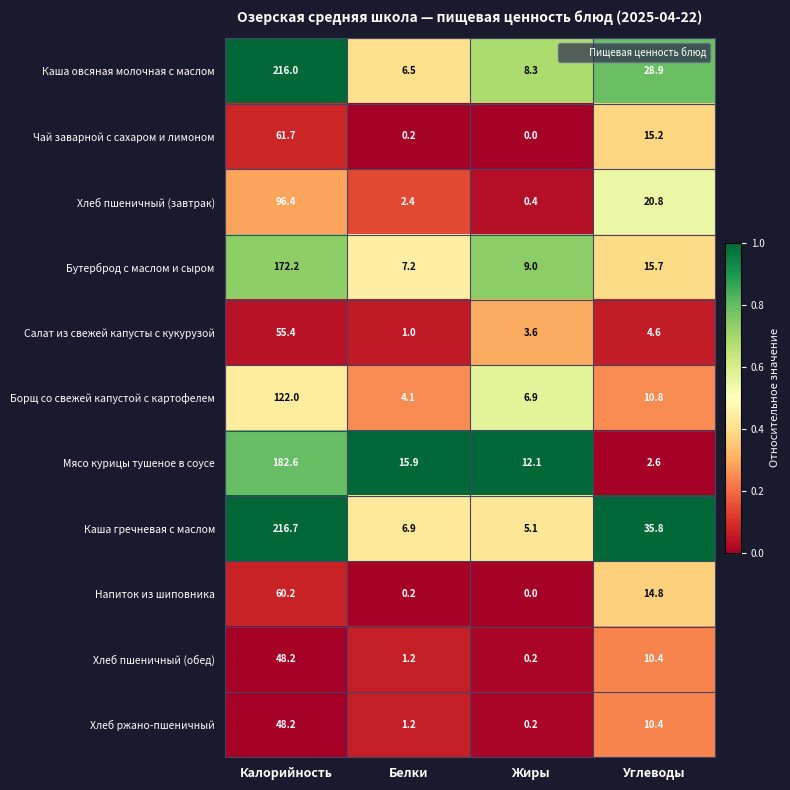

What is the difference between the highest and lowest values at Углеводы?

33.2